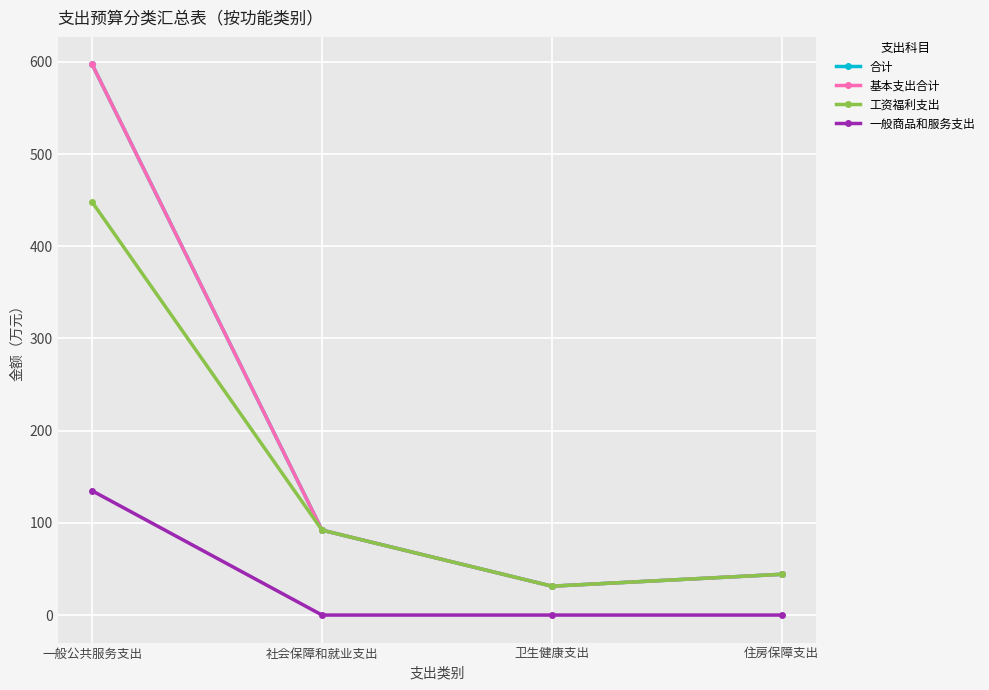

Reading right to left, list all the values displayed in this chart.

合计: 住房保障支出=44.2	卫生健康支出=31.3	社会保障和就业支出=92.1	一般公共服务支出=597.2
基本支出合计: 住房保障支出=44.2	卫生健康支出=31.3	社会保障和就业支出=92.1	一般公共服务支出=597.2
工资福利支出: 住房保障支出=44.2	卫生健康支出=31.3	社会保障和就业支出=92.1	一般公共服务支出=447.9
一般商品和服务支出: 住房保障支出=0.0	卫生健康支出=0.0	社会保障和就业支出=0.0	一般公共服务支出=134.8